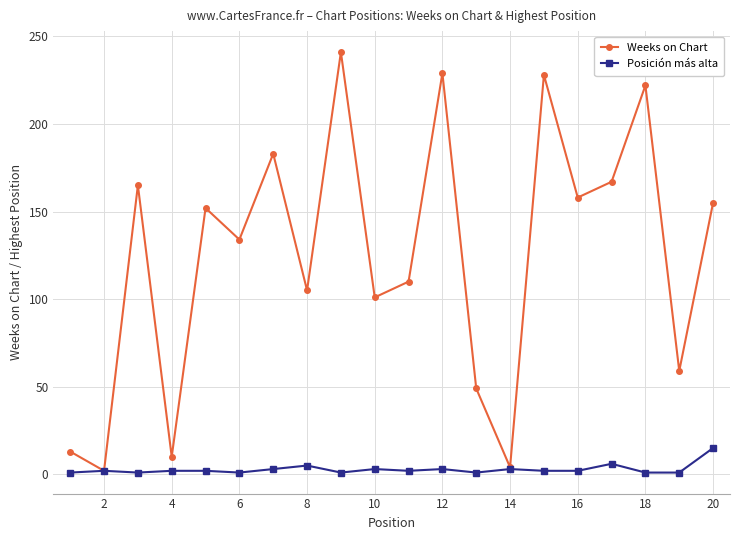

What is the maximum value for Posición más alta?

15